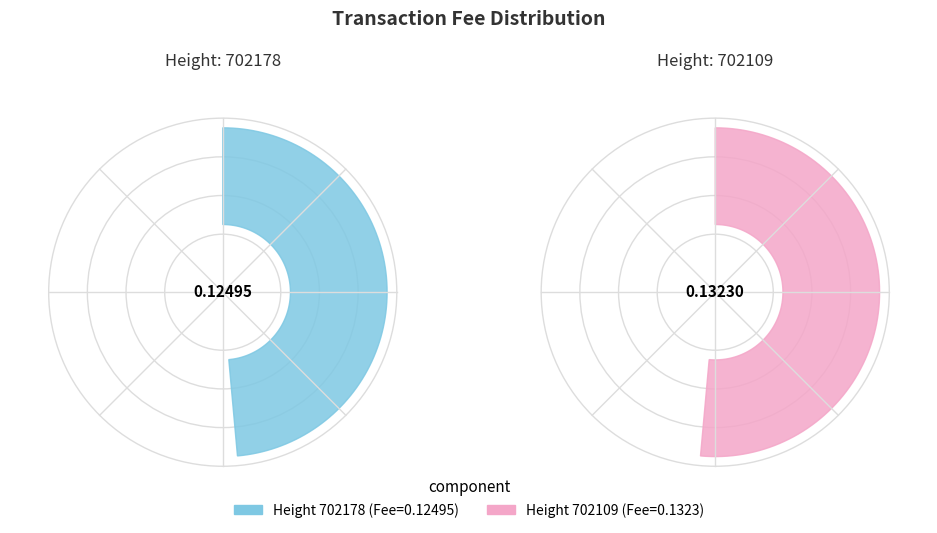

Combined, what portion of the pie is 702178 and 702109?

100.0%